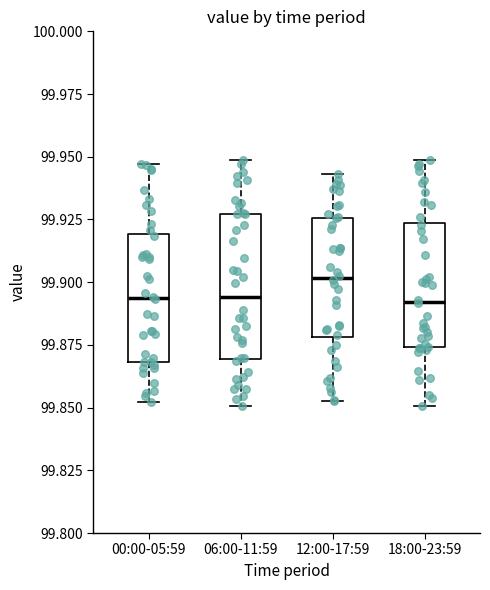

Reading left to right, read every box against the y-axis: the position of its median line, the range the box covers, and the ends of its whiskers. The values are not printed on the chart, so give them approximately, as read against the axis.

00:00-05:59: median 99.895, box 99.870 to 99.920, whiskers 99.850 to 99.945
06:00-11:59: median 99.895, box 99.870 to 99.925, whiskers 99.850 to 99.950
12:00-17:59: median 99.900, box 99.880 to 99.925, whiskers 99.855 to 99.945
18:00-23:59: median 99.890, box 99.875 to 99.925, whiskers 99.850 to 99.950